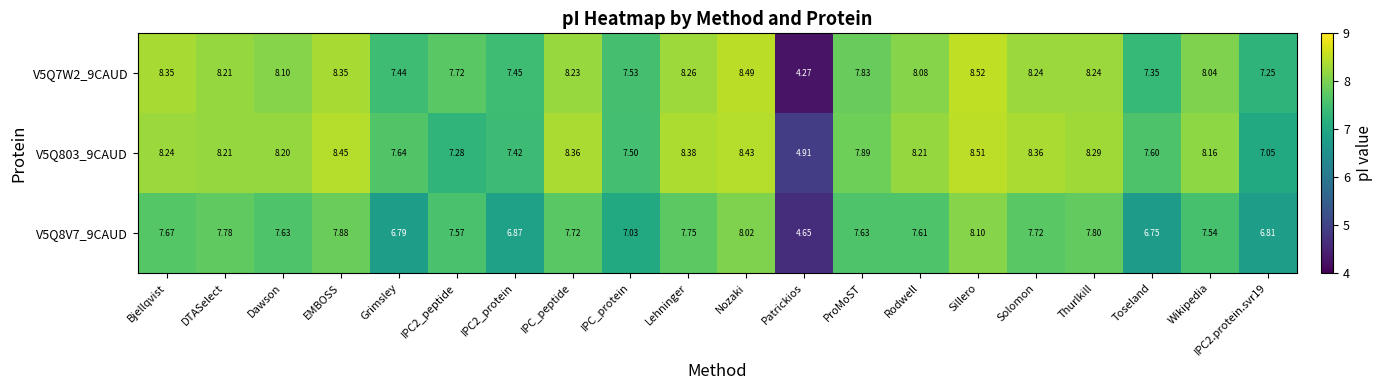

At which category does the chart reach its peak across all series?

Sillero